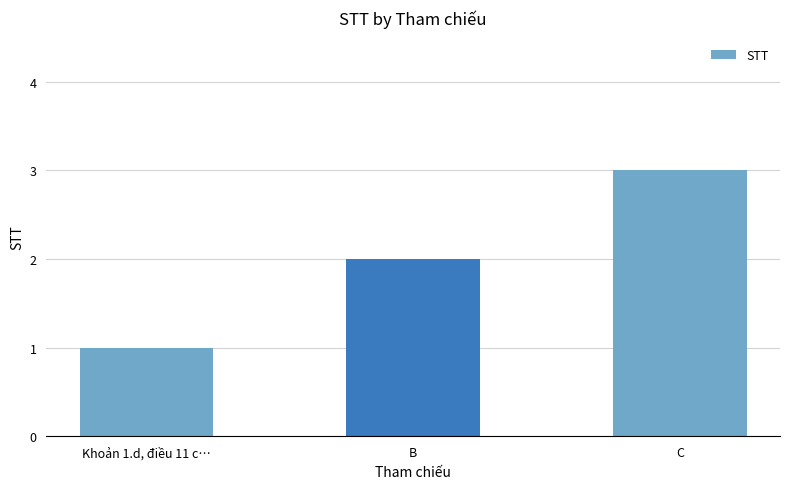

Does the chart contain stacked bars?

No